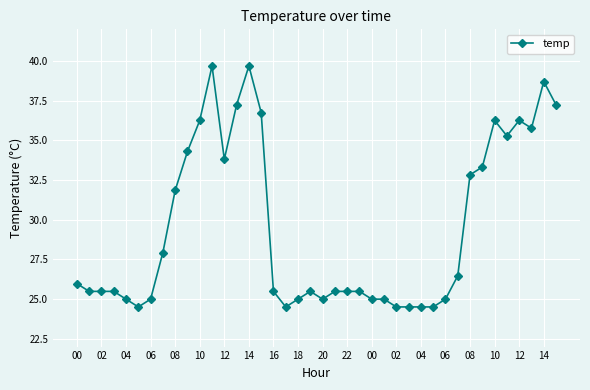

What is the difference between the maximum and minimum values?

15.2